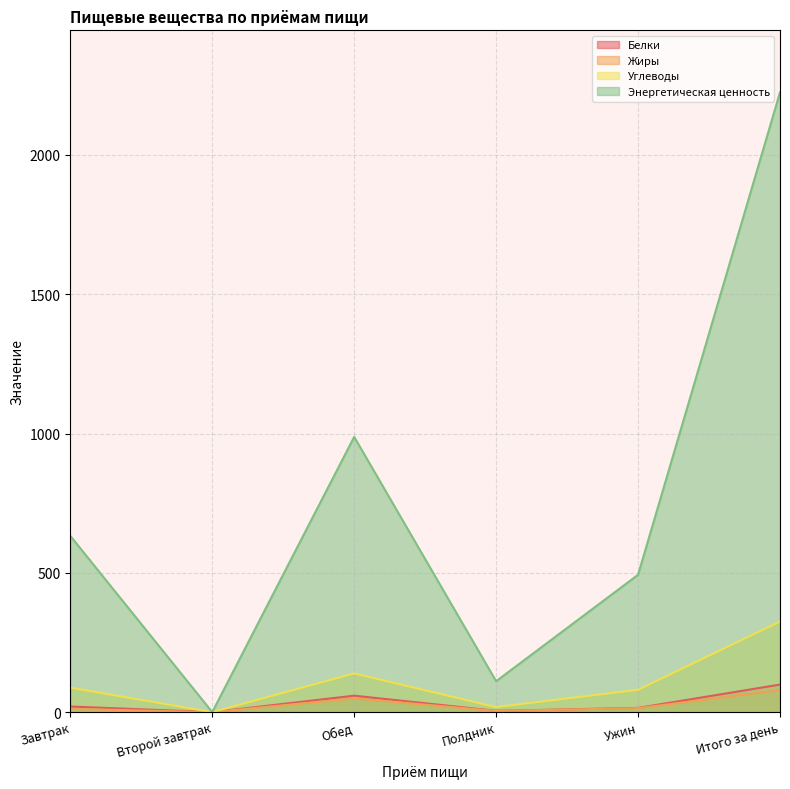

True or false: Жиры and Белки cross at least once.

False